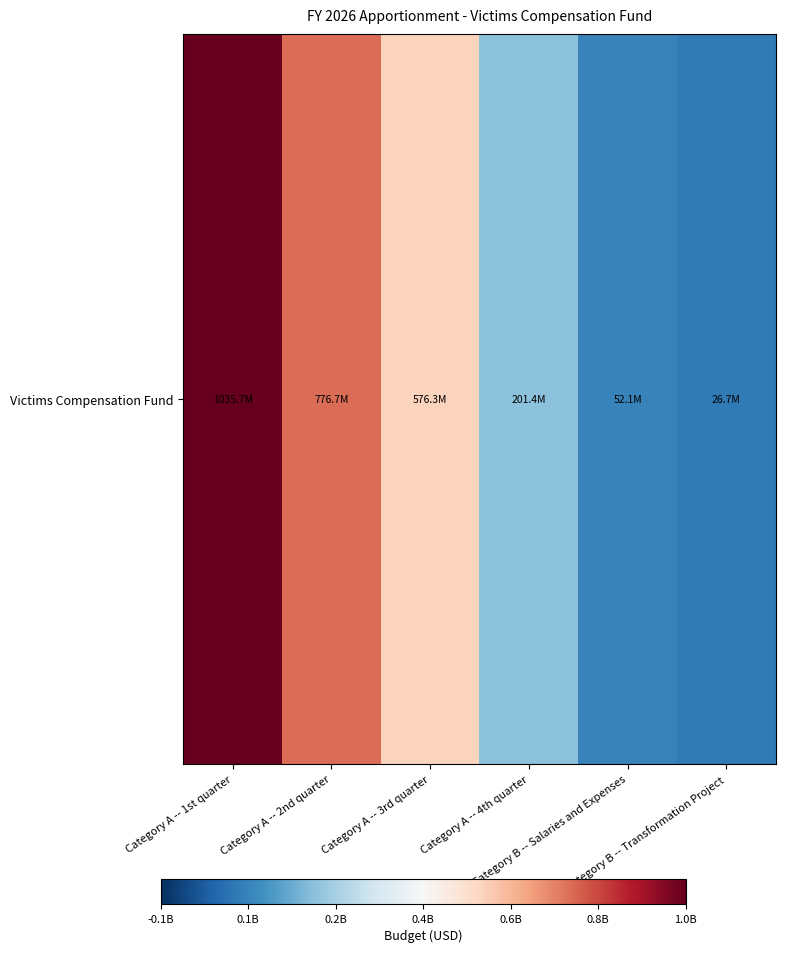

Reading right to left, what are all the values shown in this chart?

Category B -- Transformation Project=26657730	Category B -- Salaries and Expenses=52120270	Category A -- 4th quarter=201390529	Category A -- 3rd quarter=576347613	Category A -- 2nd quarter=776738143	Category A -- 1st quarter=1035650857